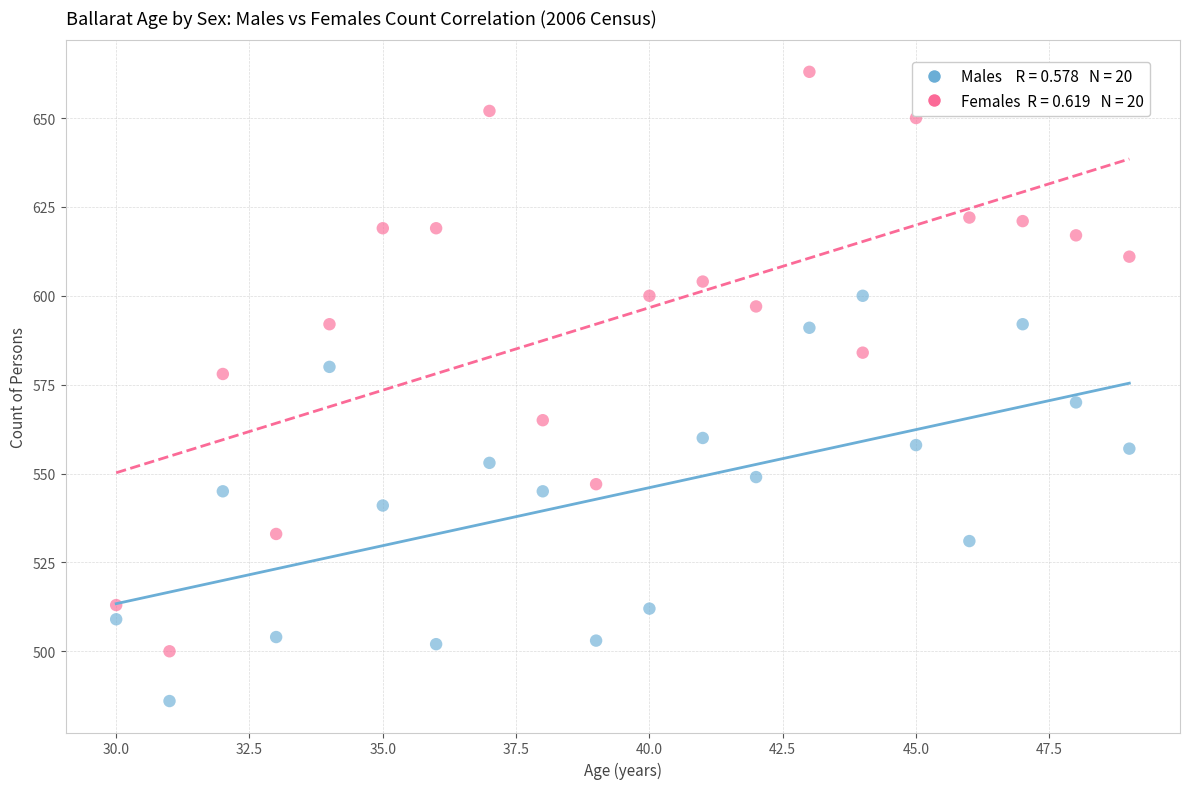

Across all data points, what is the range of Y values (max minus min)?

177